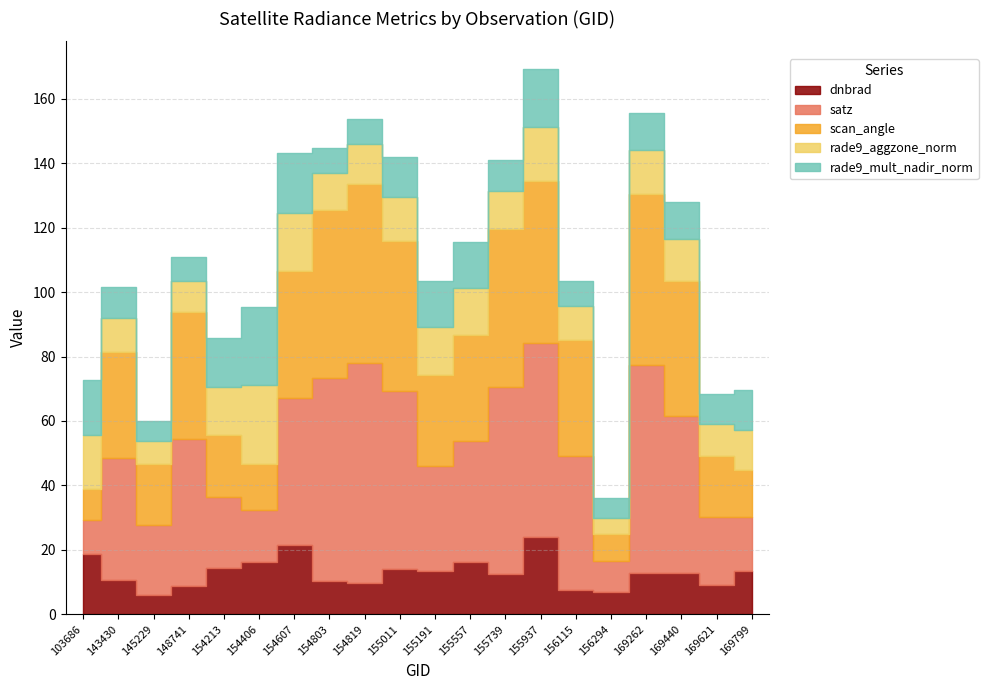

List the series in order of their peak value, lowest first.

dnbrad, rade9_mult_nadir_norm, rade9_aggzone_norm, scan_angle, satz